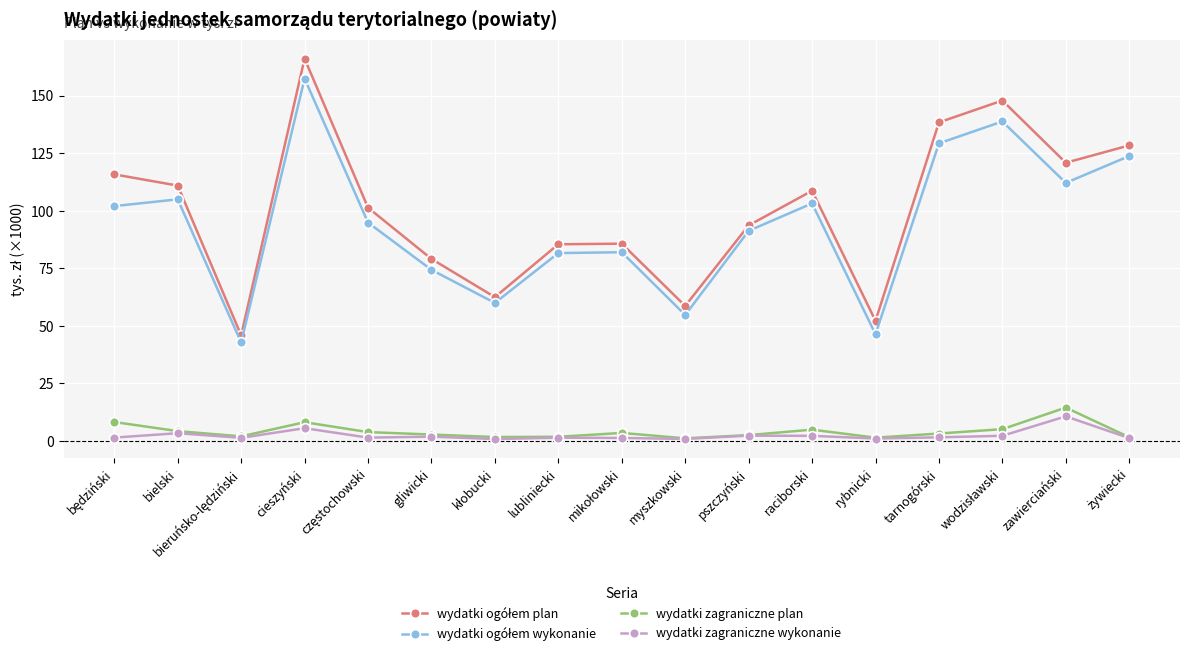

At how many categories does at least one series exceed 9?

17